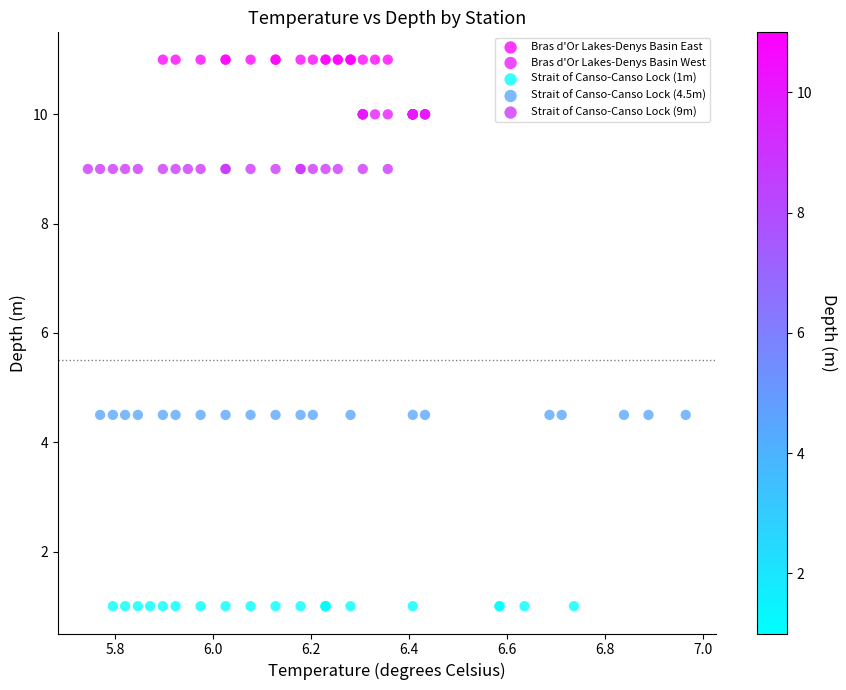

Which series reaches the minimum Y coordinate?

Strait of Canso-Canso Lock (1m)